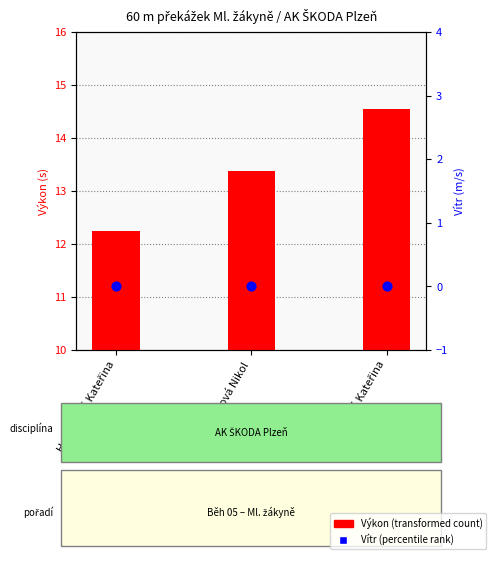

Which series contains the highest Y value?

Výkon (s)